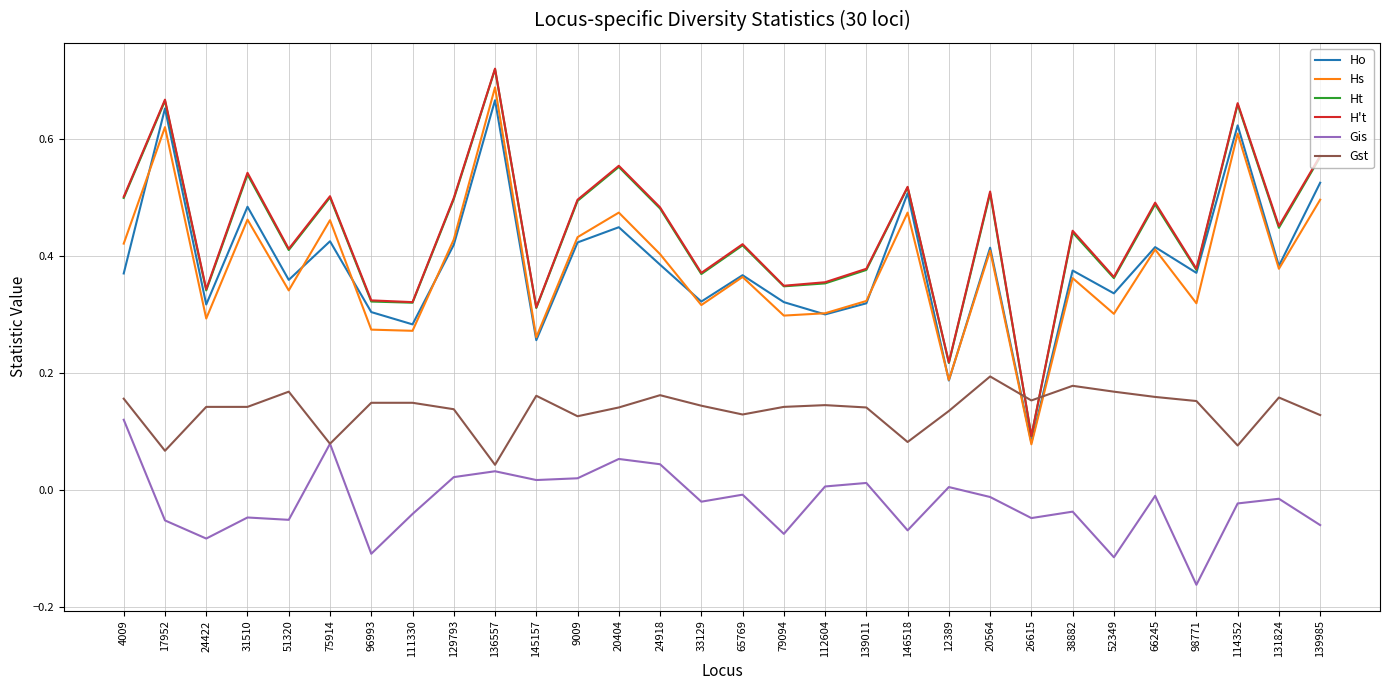

True or false: H't has a value of 0.5 at 9009.

True